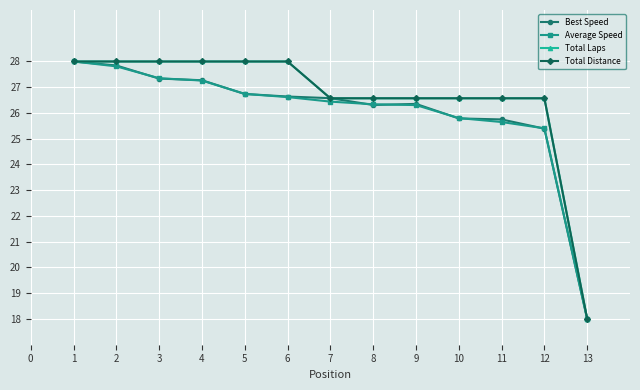

What is the sum of all Average Speed values?

337.7